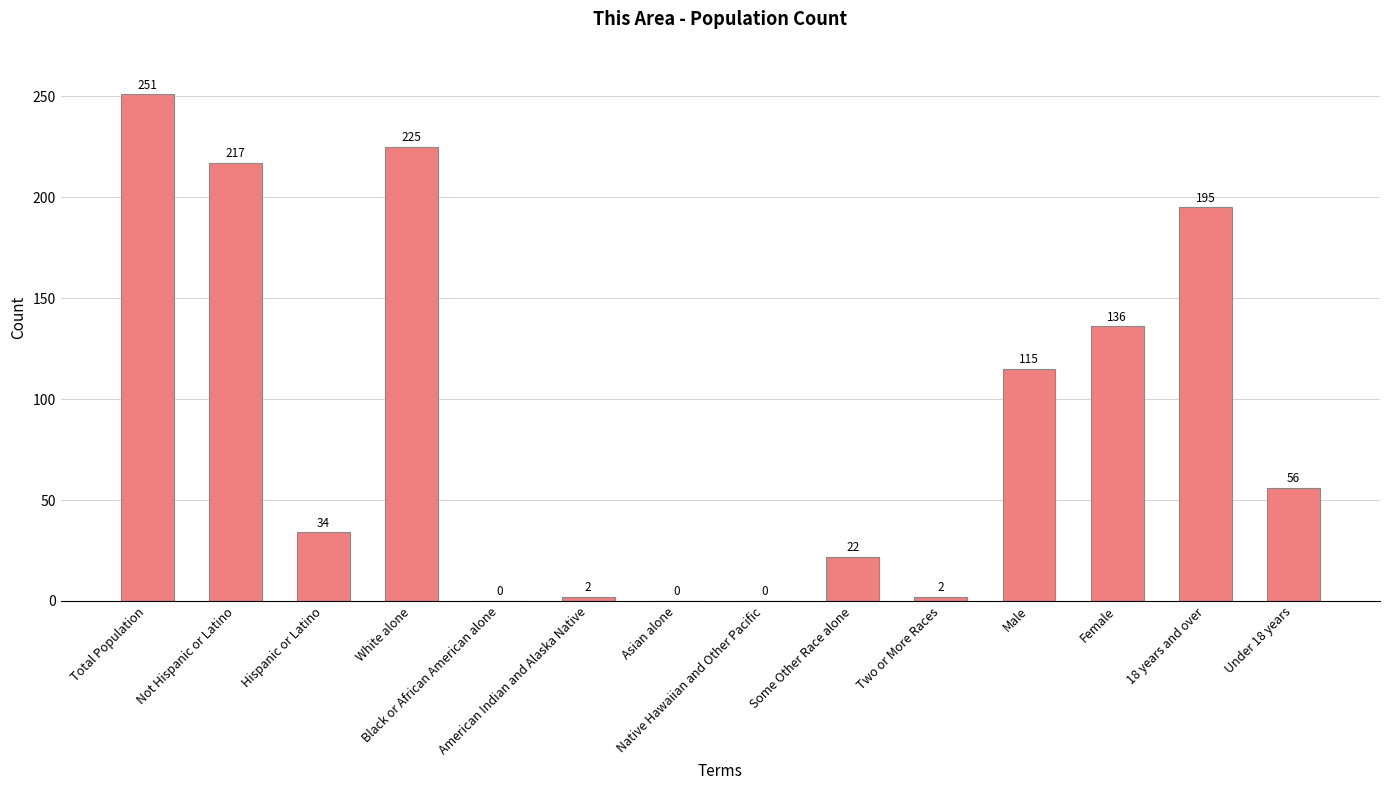

What is the sum of all values?

1255